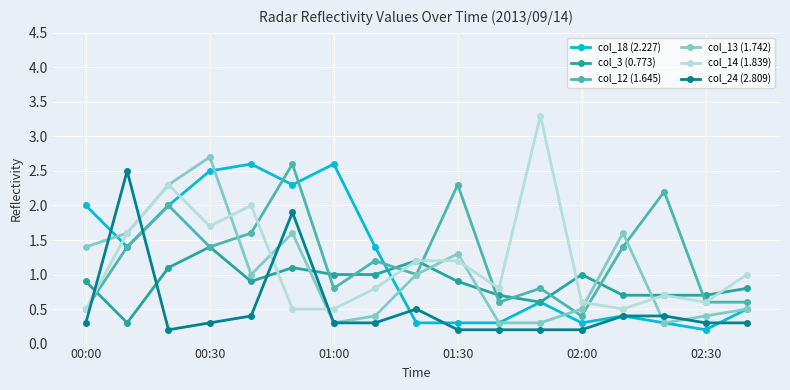

What is the minimum value shown in the chart?

0.2